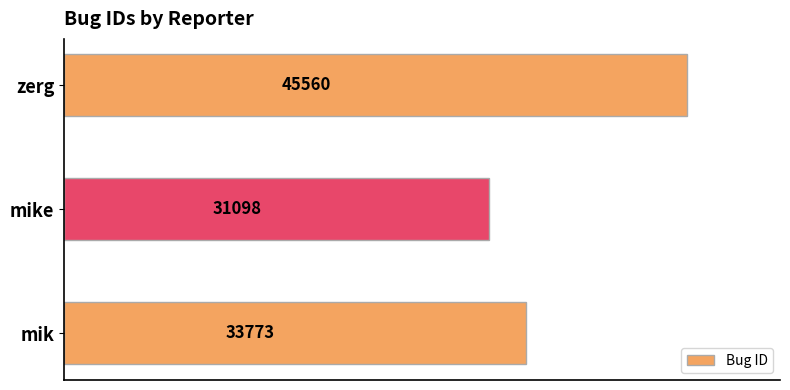

What is the change in value from mik to zerg?

+11787